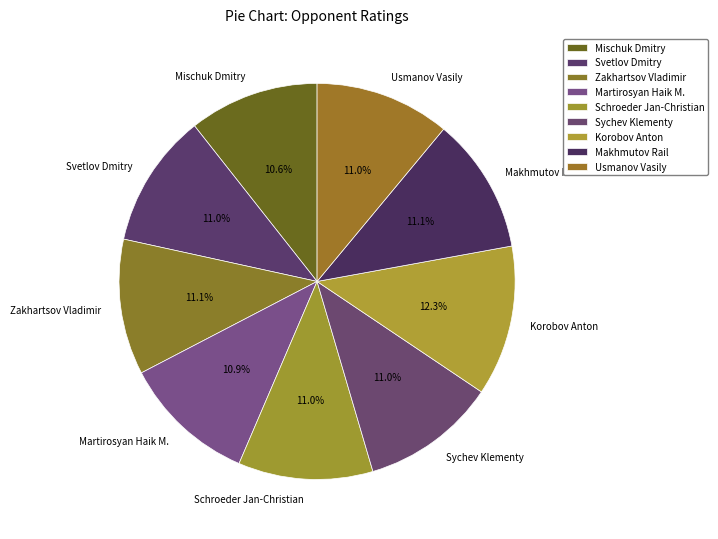

To the nearest percent, what is the average slice percentage?

11%